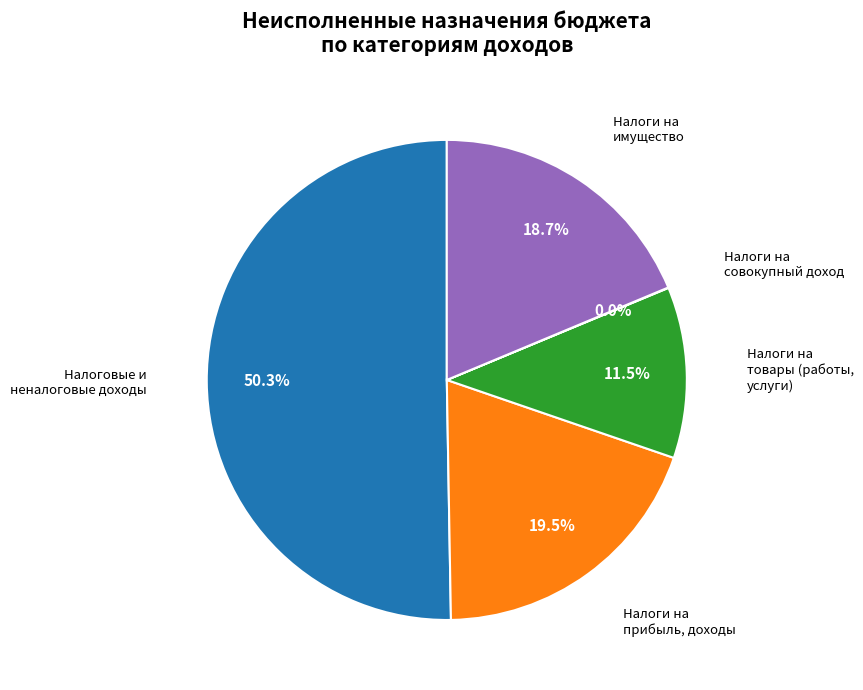

What is the ratio of the value at Налоги на прибыль, доходы to the value at Налоговые и неналоговые доходы?

0.4